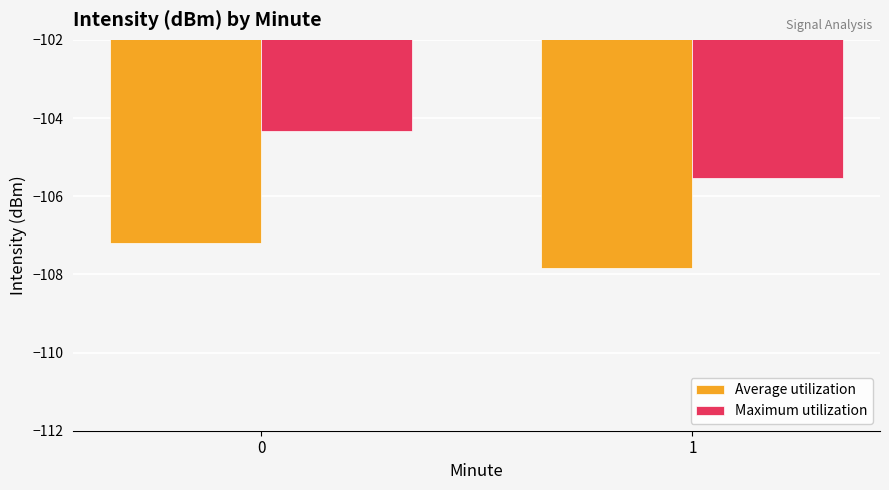

What is the average value of the Maximum utilization series?

-104.9